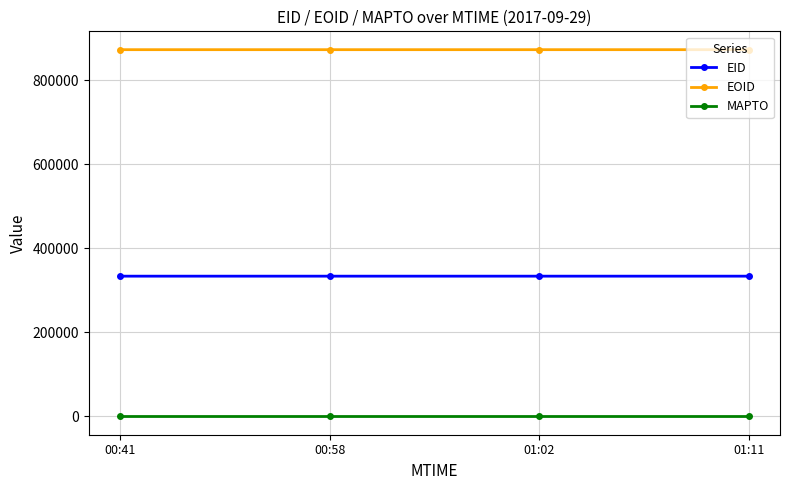

Rank the series by their average value, from lowest to highest.

MAPTO, EID, EOID